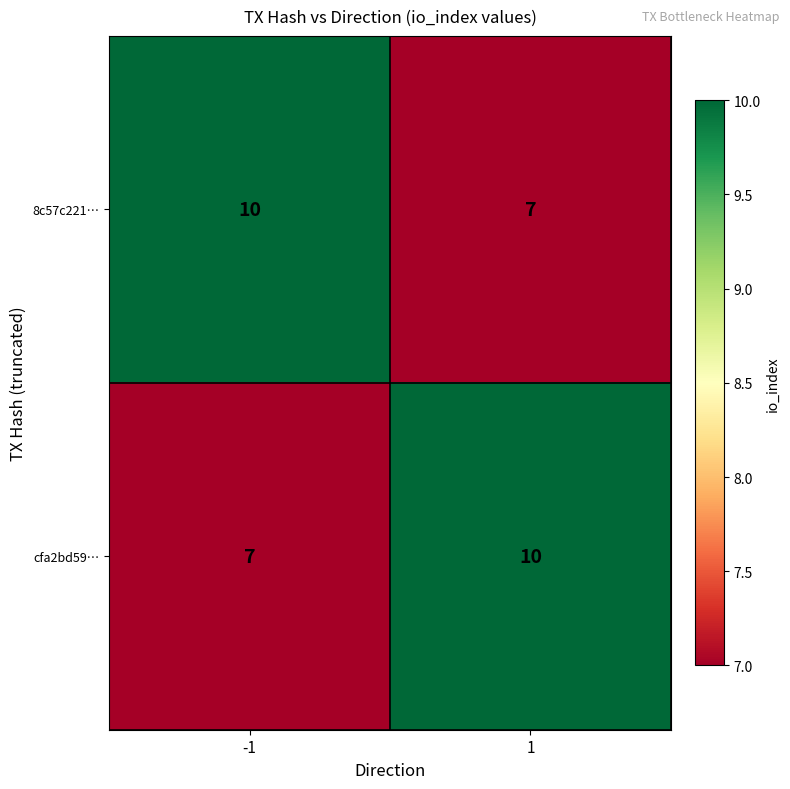

What is the spread (max minus min) of values at 1?

3